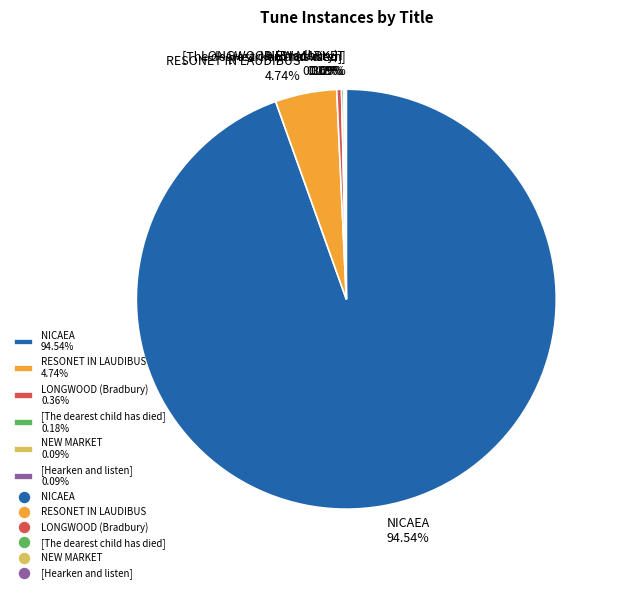

Is NICAEA 94.54% the majority of the pie?

Yes